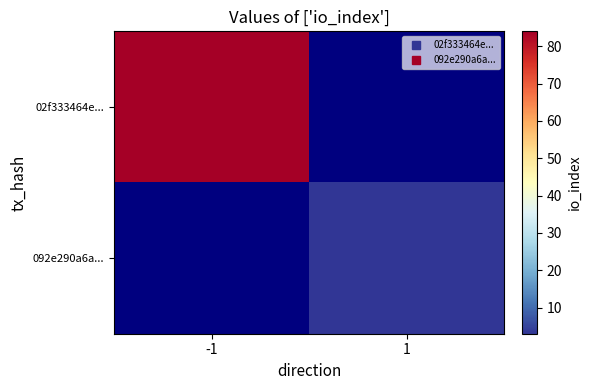

List the series in order of their overall mean, highest first.

02f333464e..., 092e290a6a...